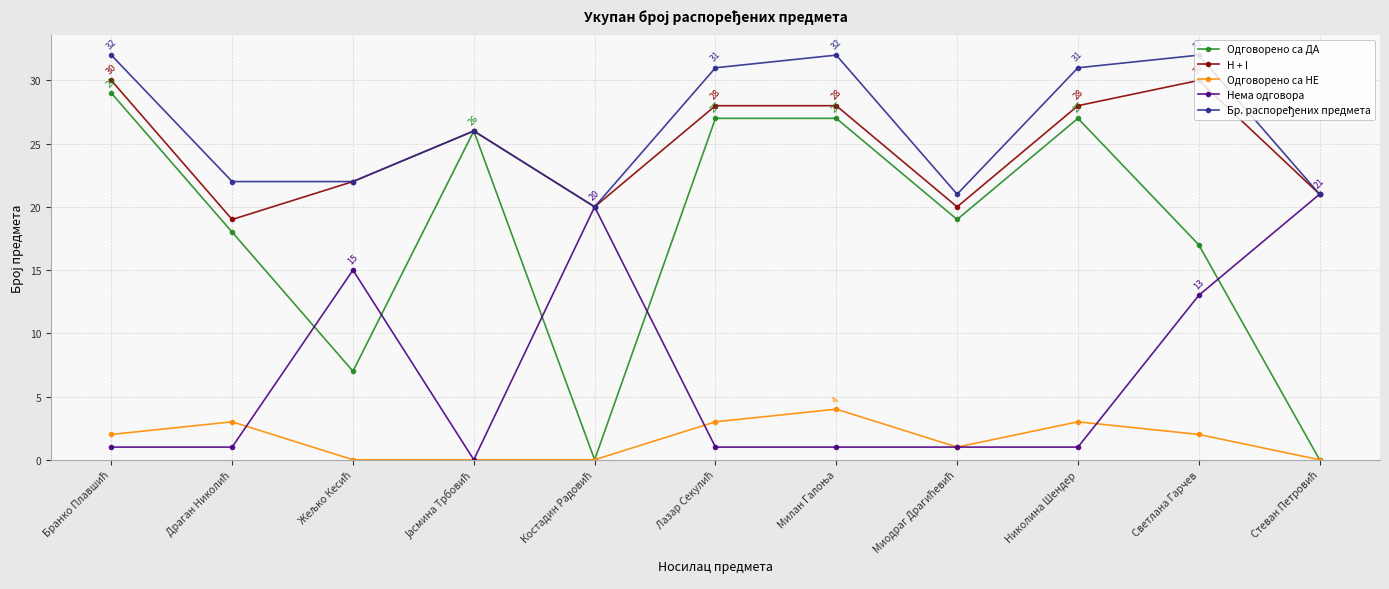

True or false: Одговорено са НЕ and H + I cross at least once.

False